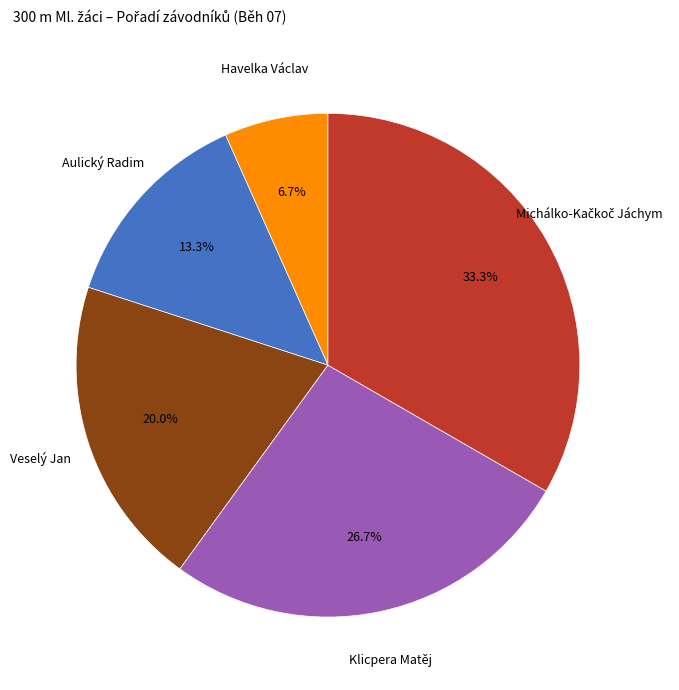

Does any single category account for the majority?

No